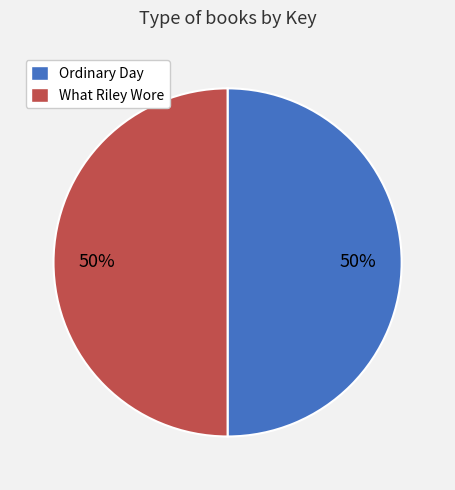

The What Riley Wore slice represents 50% of the pie. True or false?

True